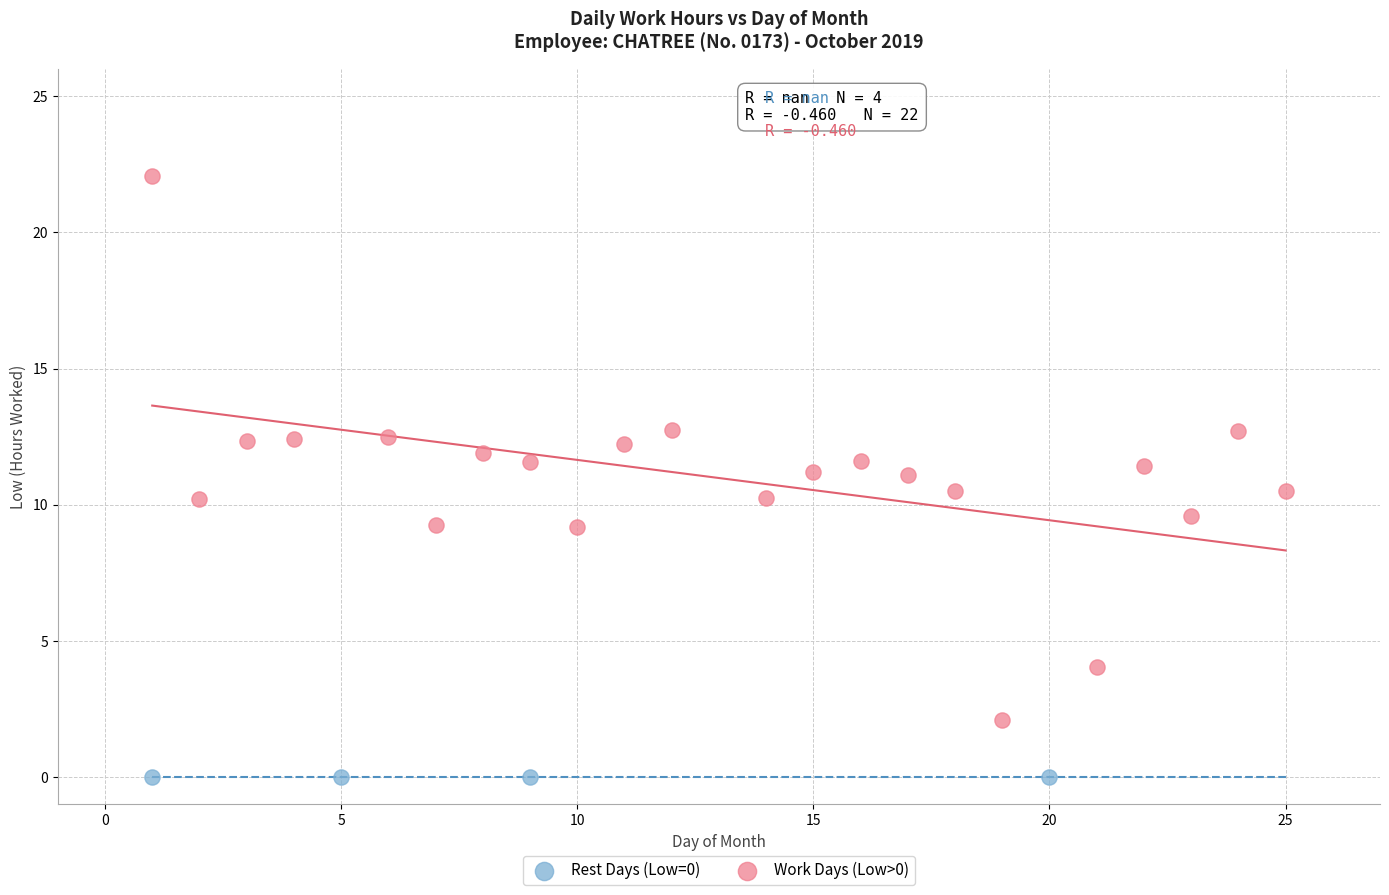

Which series reaches the minimum Y coordinate?

Rest Days (Low=0)